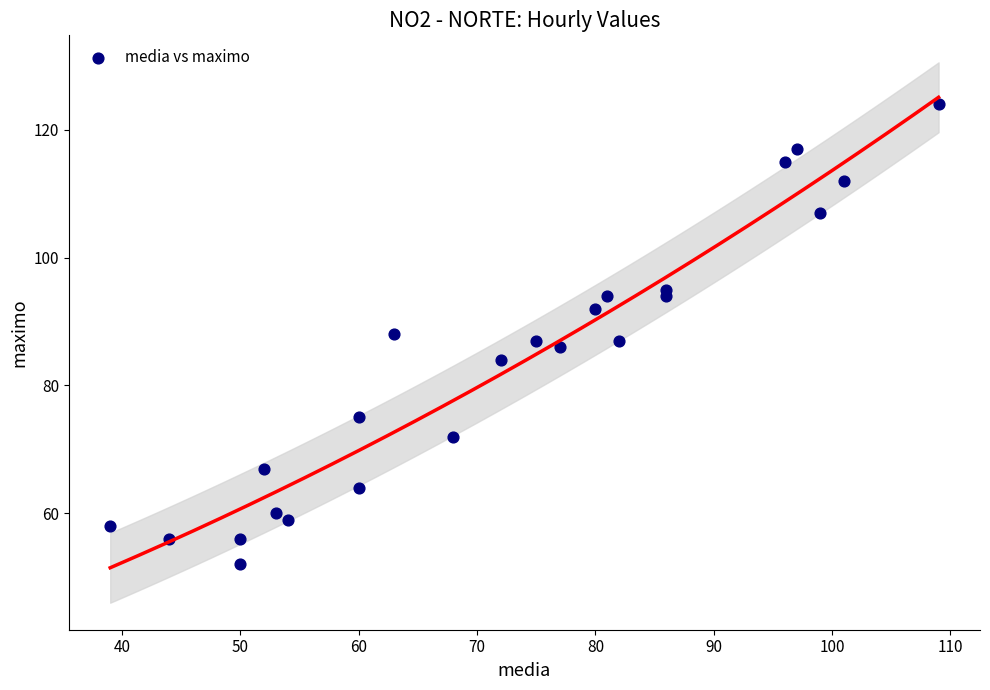

What is the range of X values (max minus min)?

70